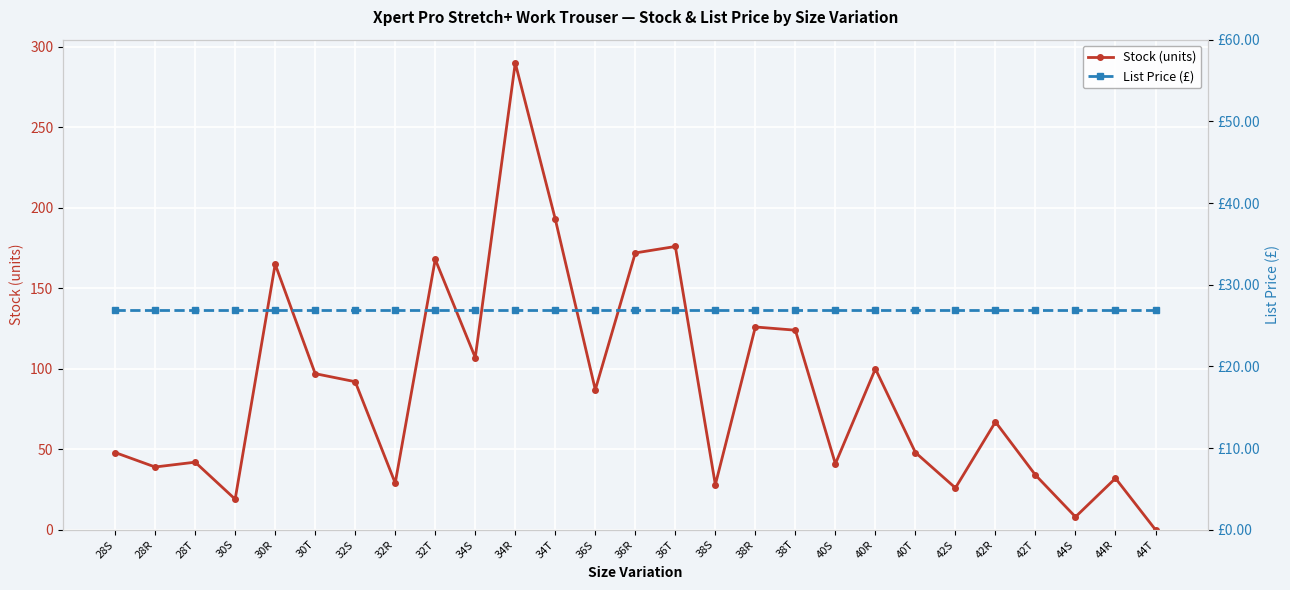

At which label does Stock (units) first exceed 67?

30R